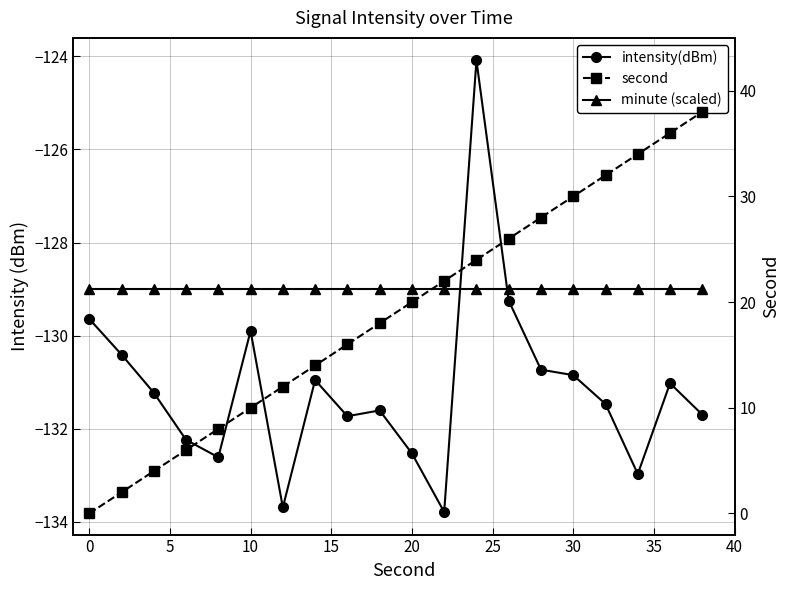

Is this an area chart (filled region under the line)?

No